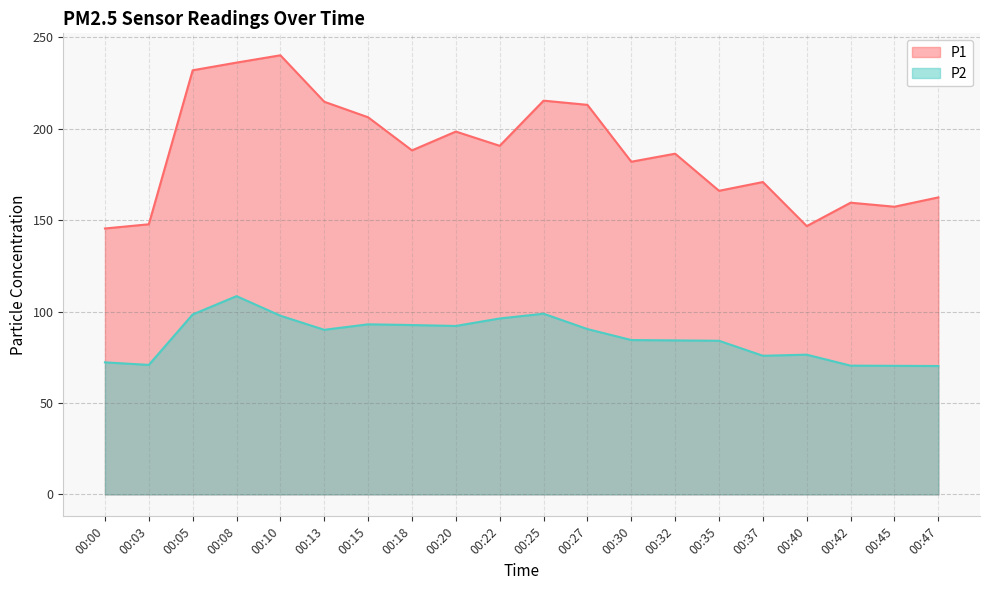

Which series has the largest range (max minus min)?

P1